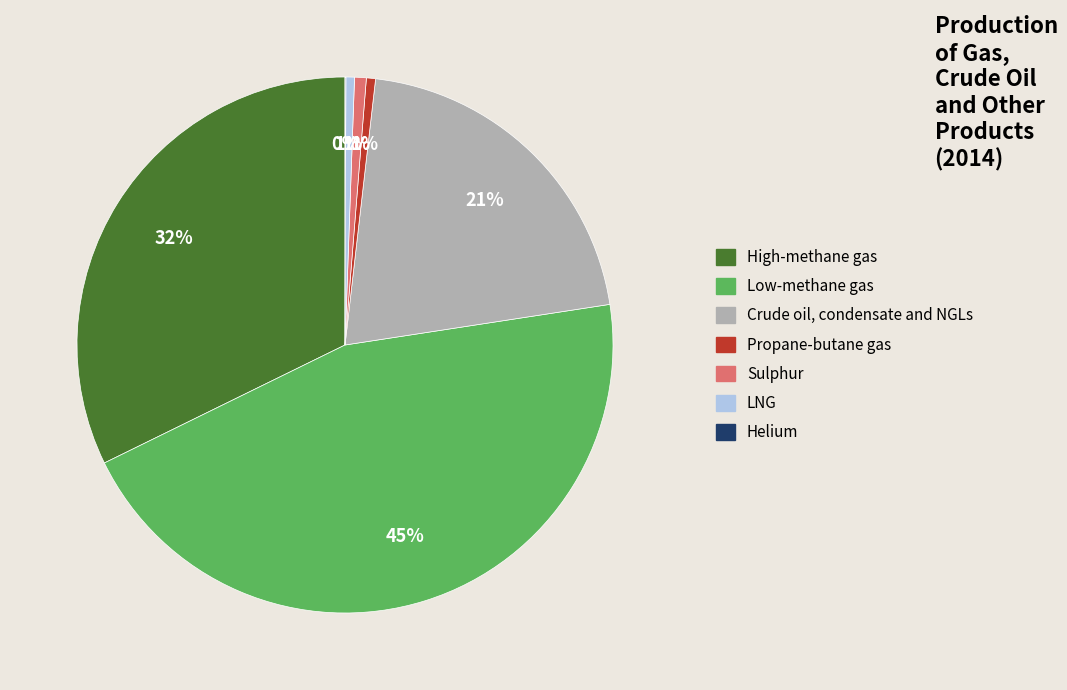

Which has a higher value, High-methane gas or Propane-butane gas?

High-methane gas